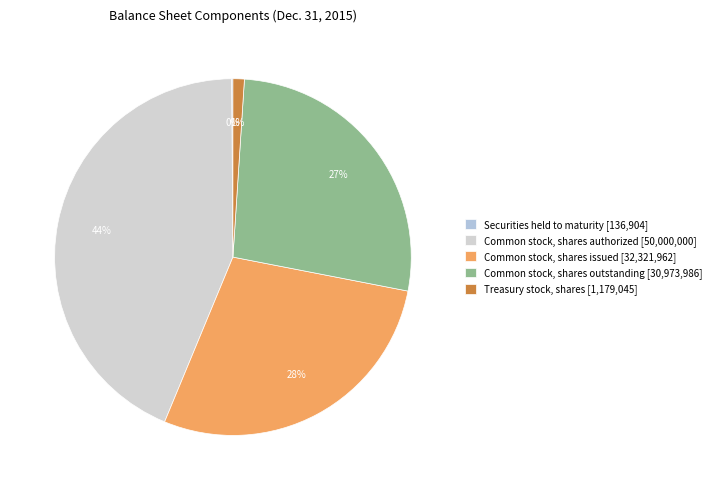

Rank the categories by value from highest to lowest.

Common stock, shares authorized, Common stock, shares issued, Common stock, shares outstanding, Treasury stock, shares, Securities held to maturity